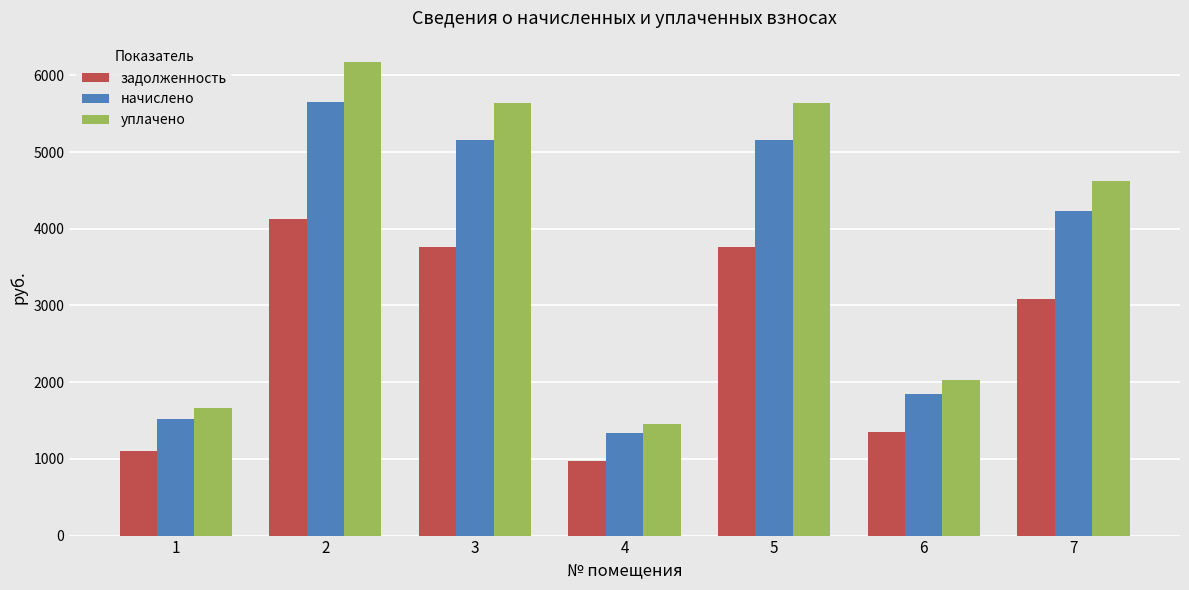

At which category is the sum across all series the highest?

2